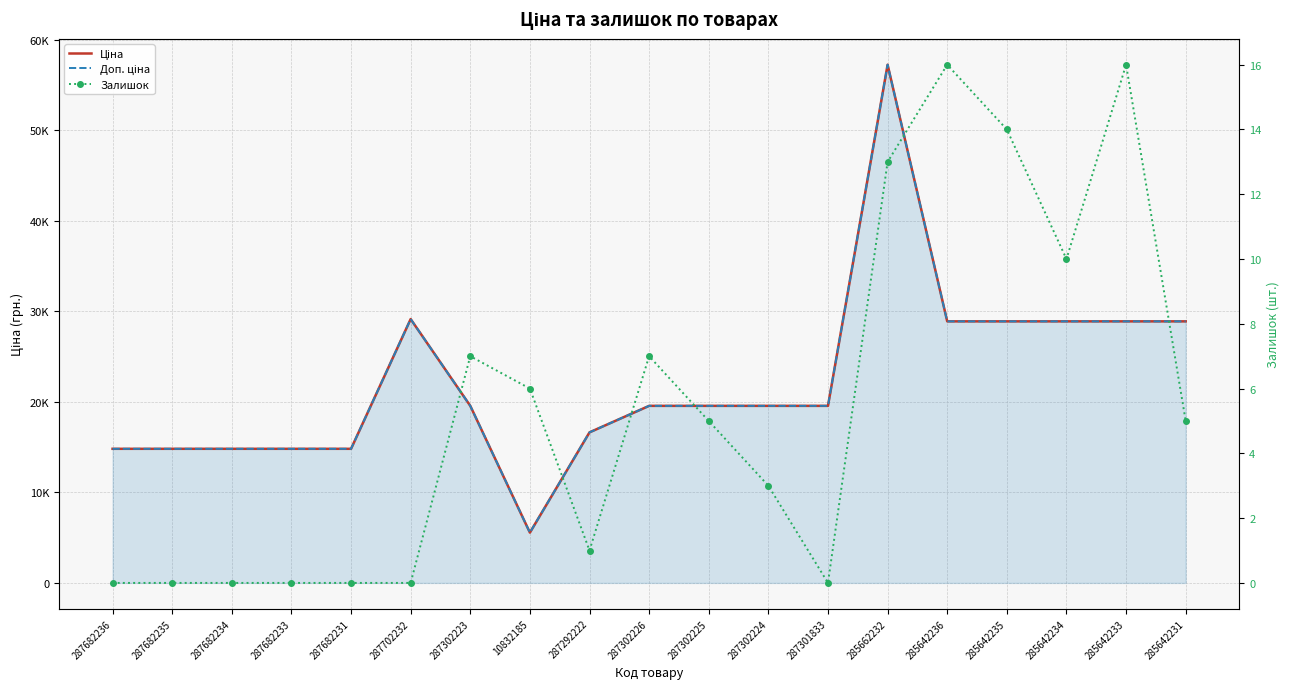

Is it true that Залишок equals 0.0 at 287682233?

True